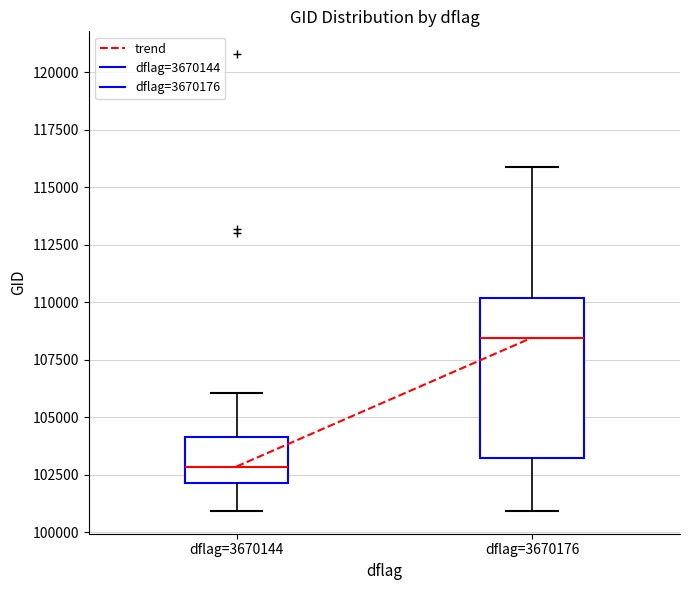

Where does the upper whisker of the box for dflag=3670144 end on the y-axis? The values are not printed on the chart, so give them approximately, as read against the axis.

106000